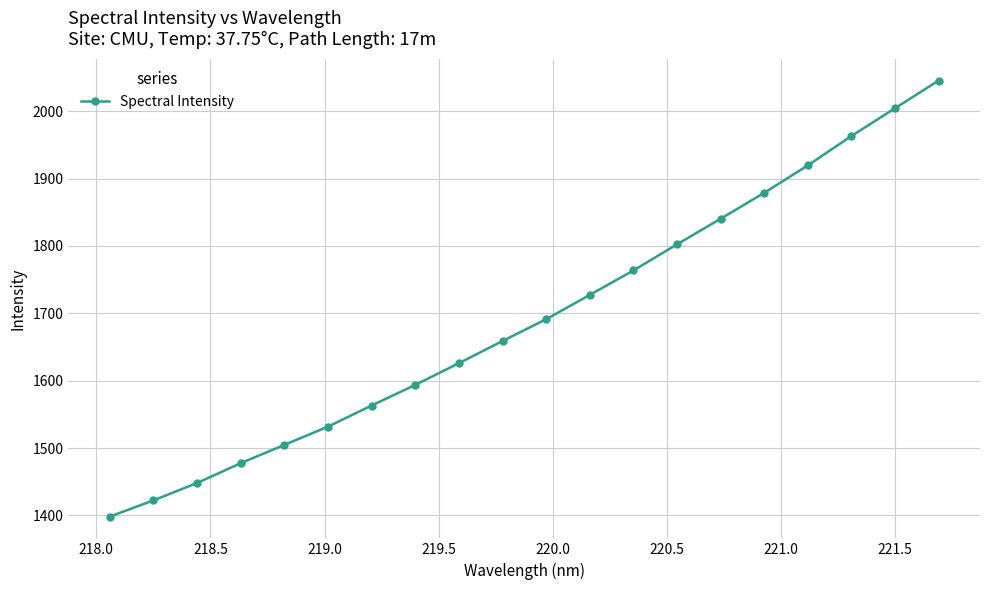

What is the maximum value shown in the chart?

2045.4